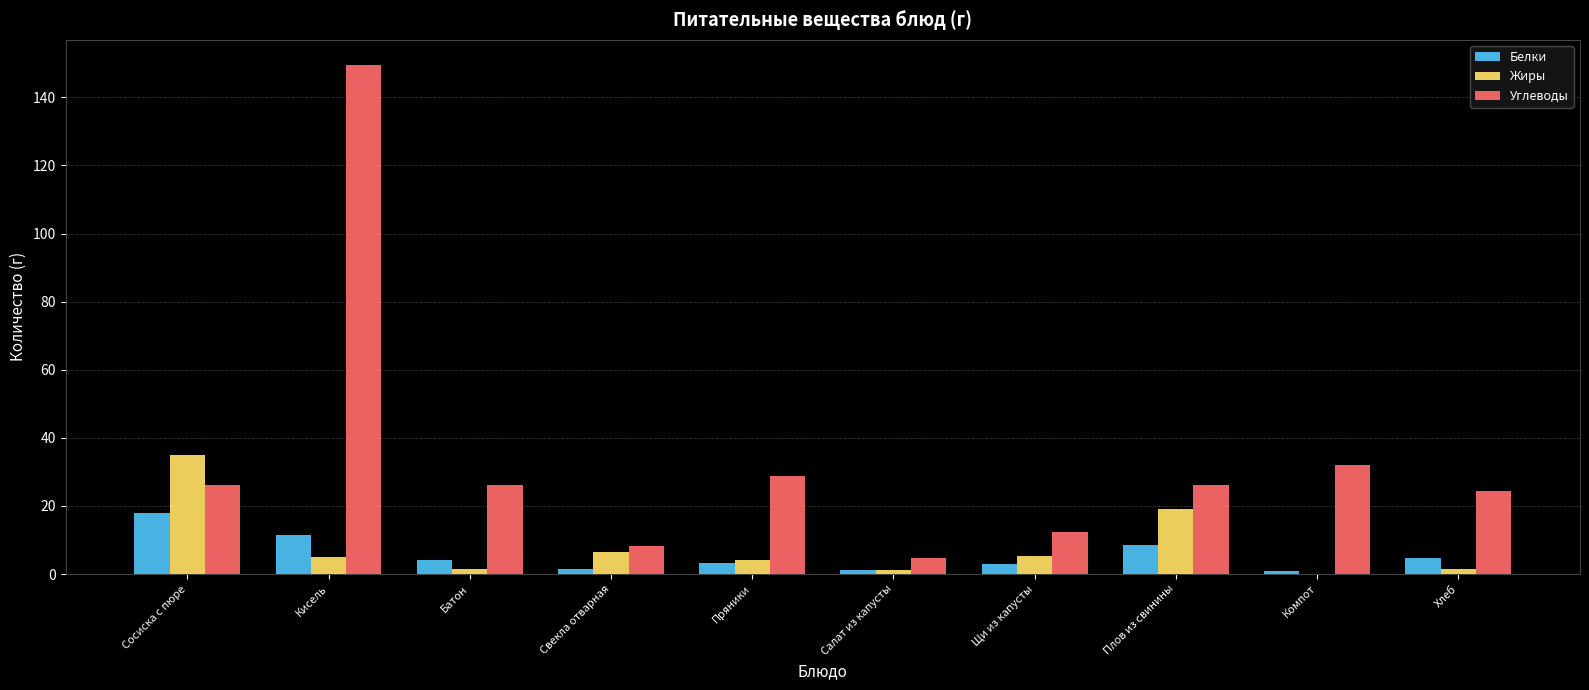

Which series changed the most between Кисель and Щи из капусты?

Углеводы